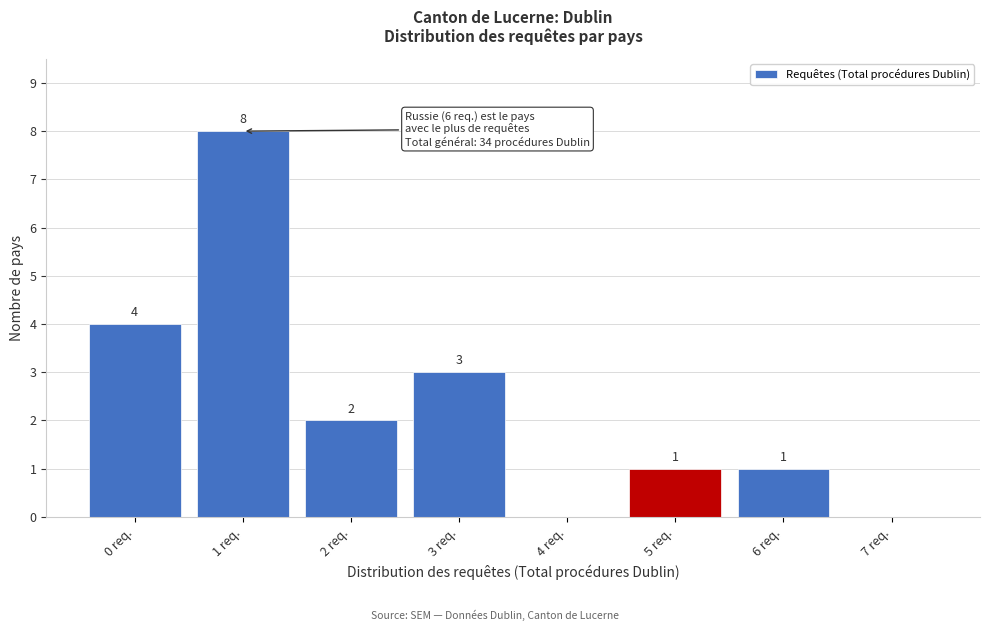

Reading left to right, extract all data points from this chart.

0 req.=4	1 req.=8	2 req.=2	3 req.=3	4 req.=0	5 req.=1	6 req.=1	7 req.=0